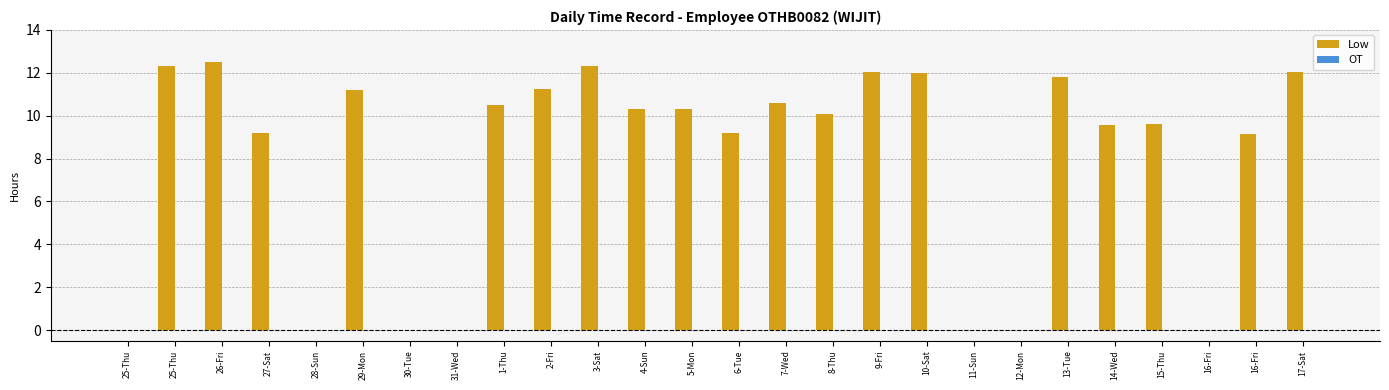

Are the bars horizontal?

No